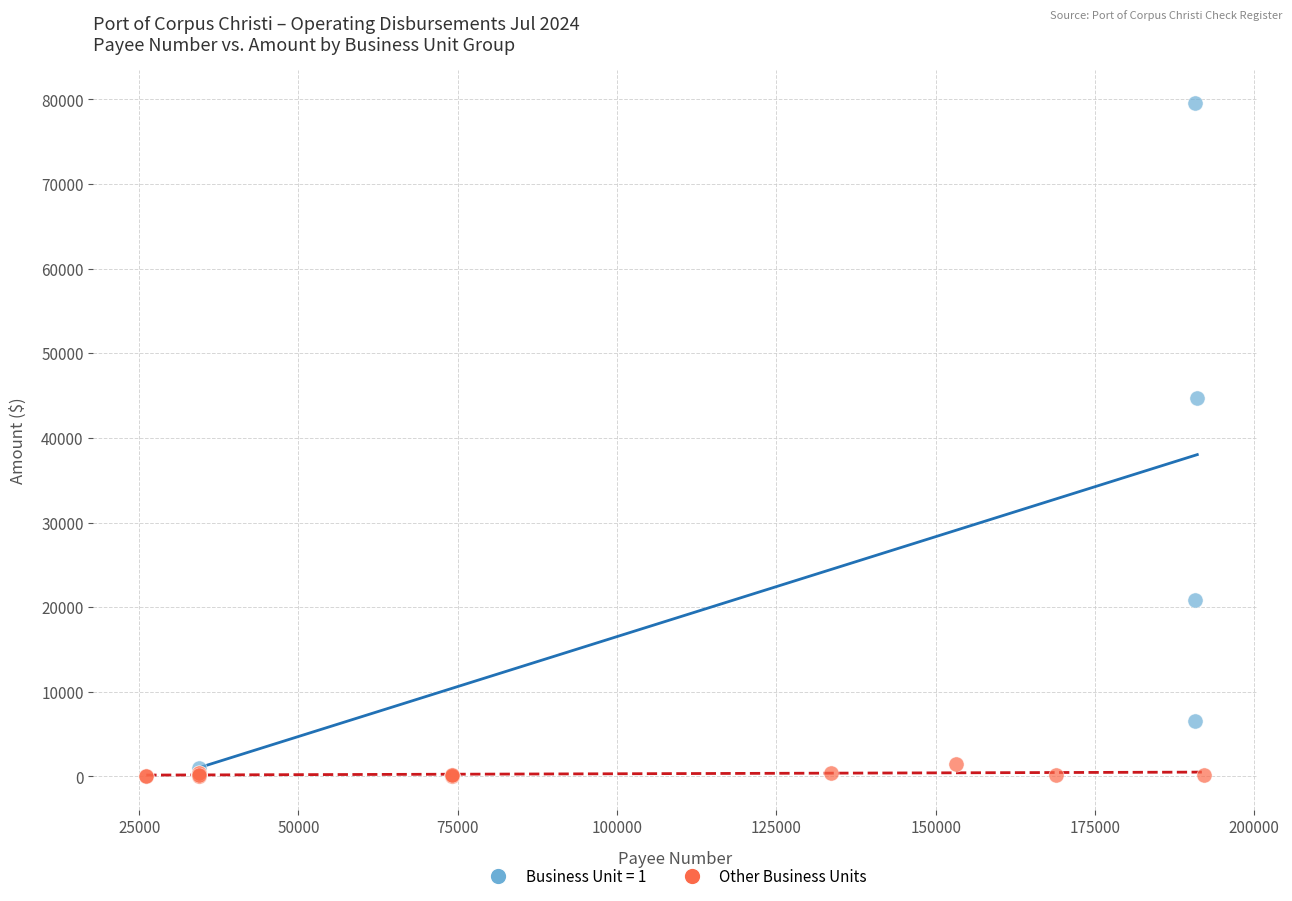

Which series has the widest spread of Y values?

Business Unit = 1